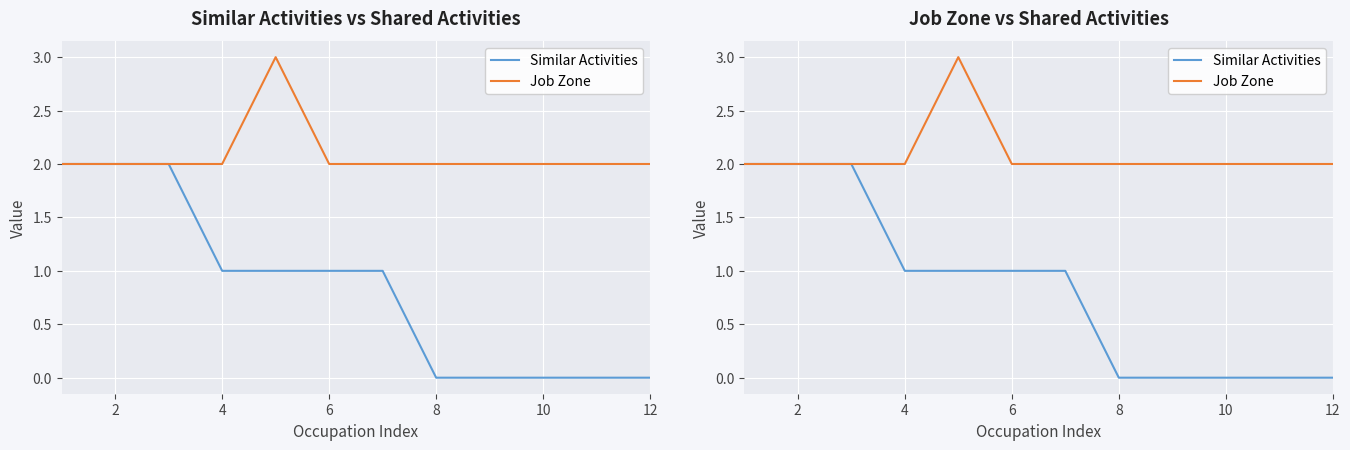

How many interior local peaks does the Job Zone series have?

1